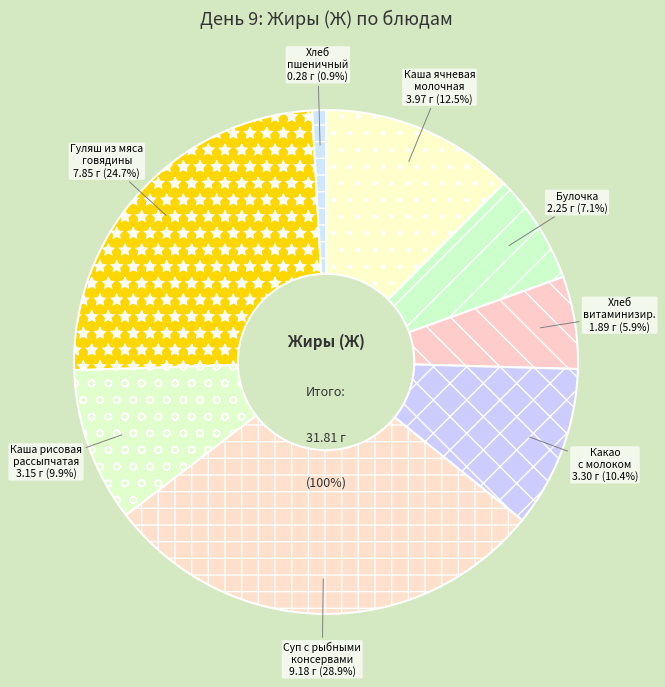

How much of the chart is everything except Какао с молоком?

89.6%